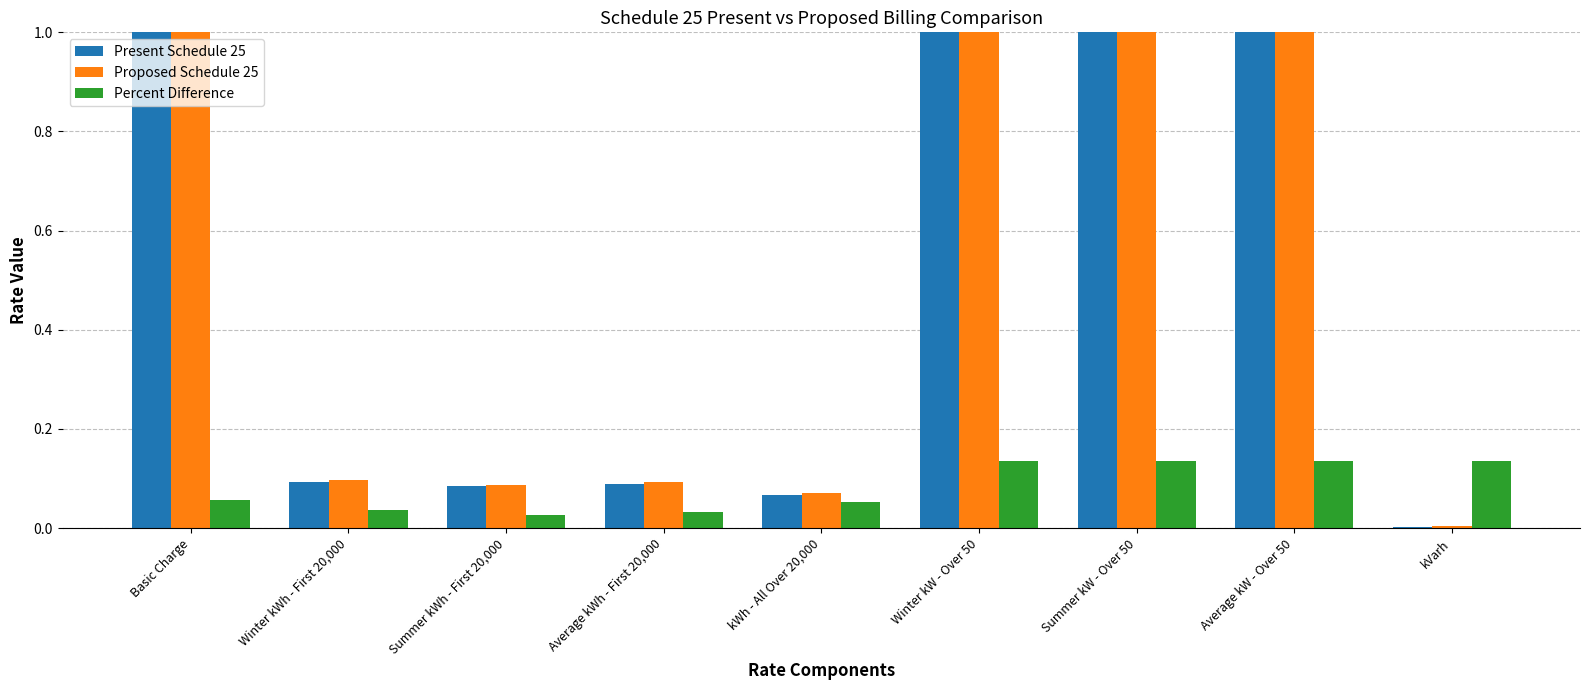

What is the label of the 1st bar from the left?

Basic Charge